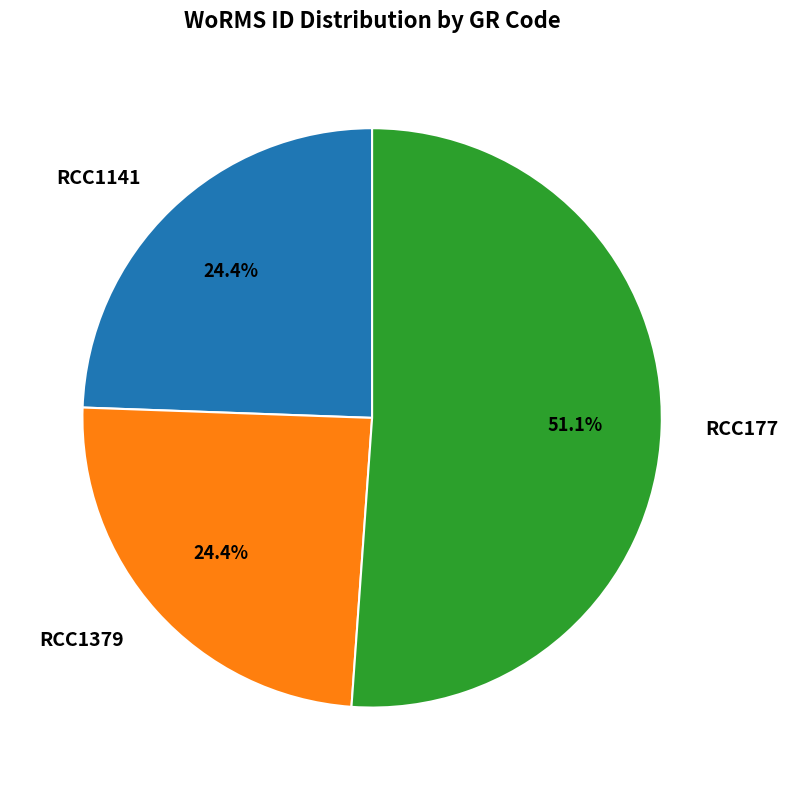

How many slices are in this pie chart?

3